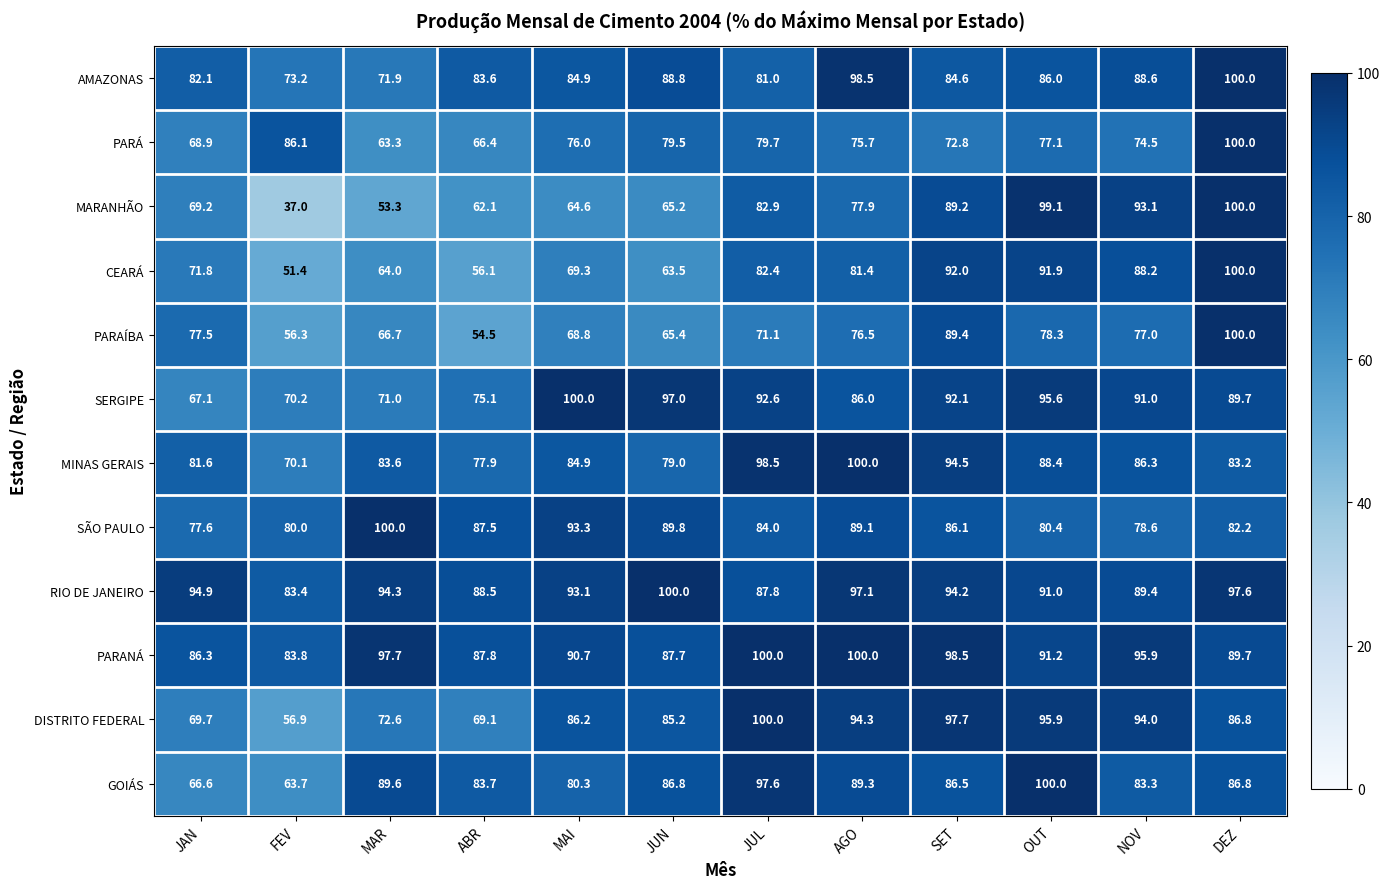

What is the average value of the DISTRITO FEDERAL series?

84.0